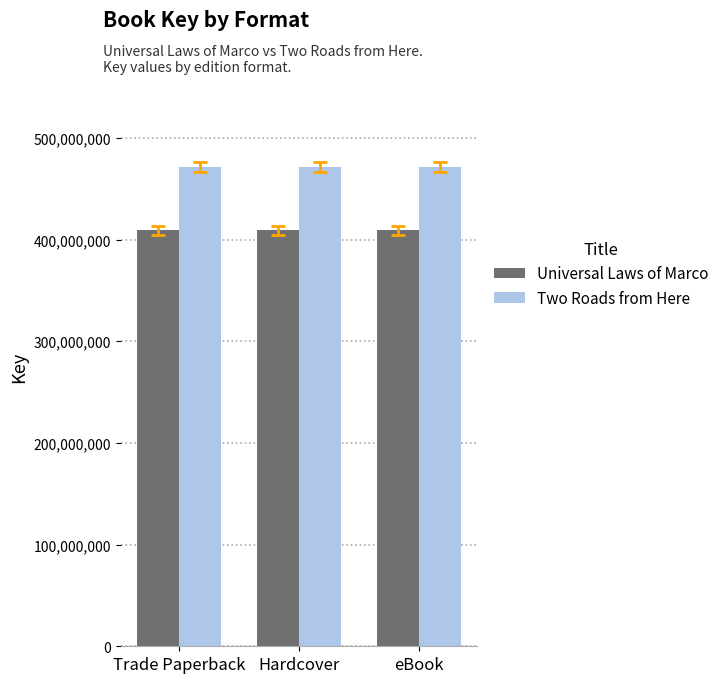

List the series in order of their peak value, highest first.

Two Roads from Here, Universal Laws of Marco